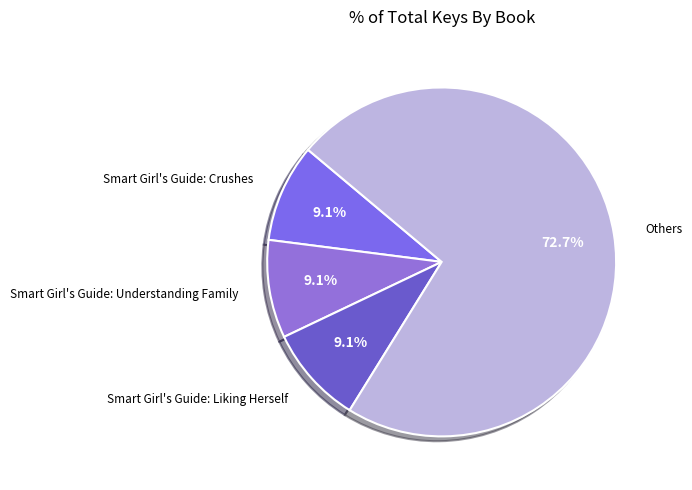

How many slices are in this pie chart?

4